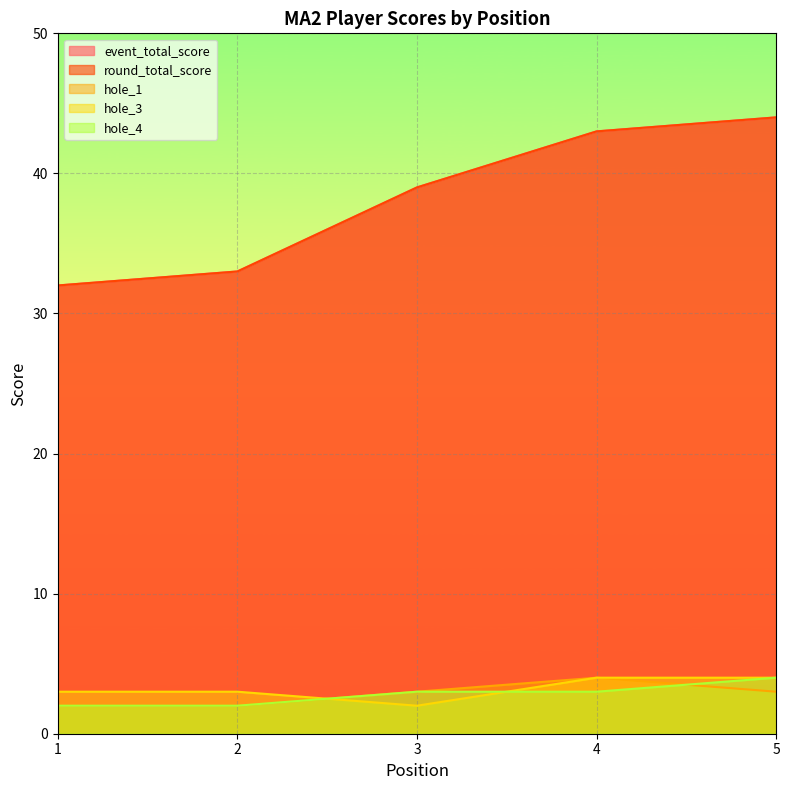

How many data points does each series have?

5